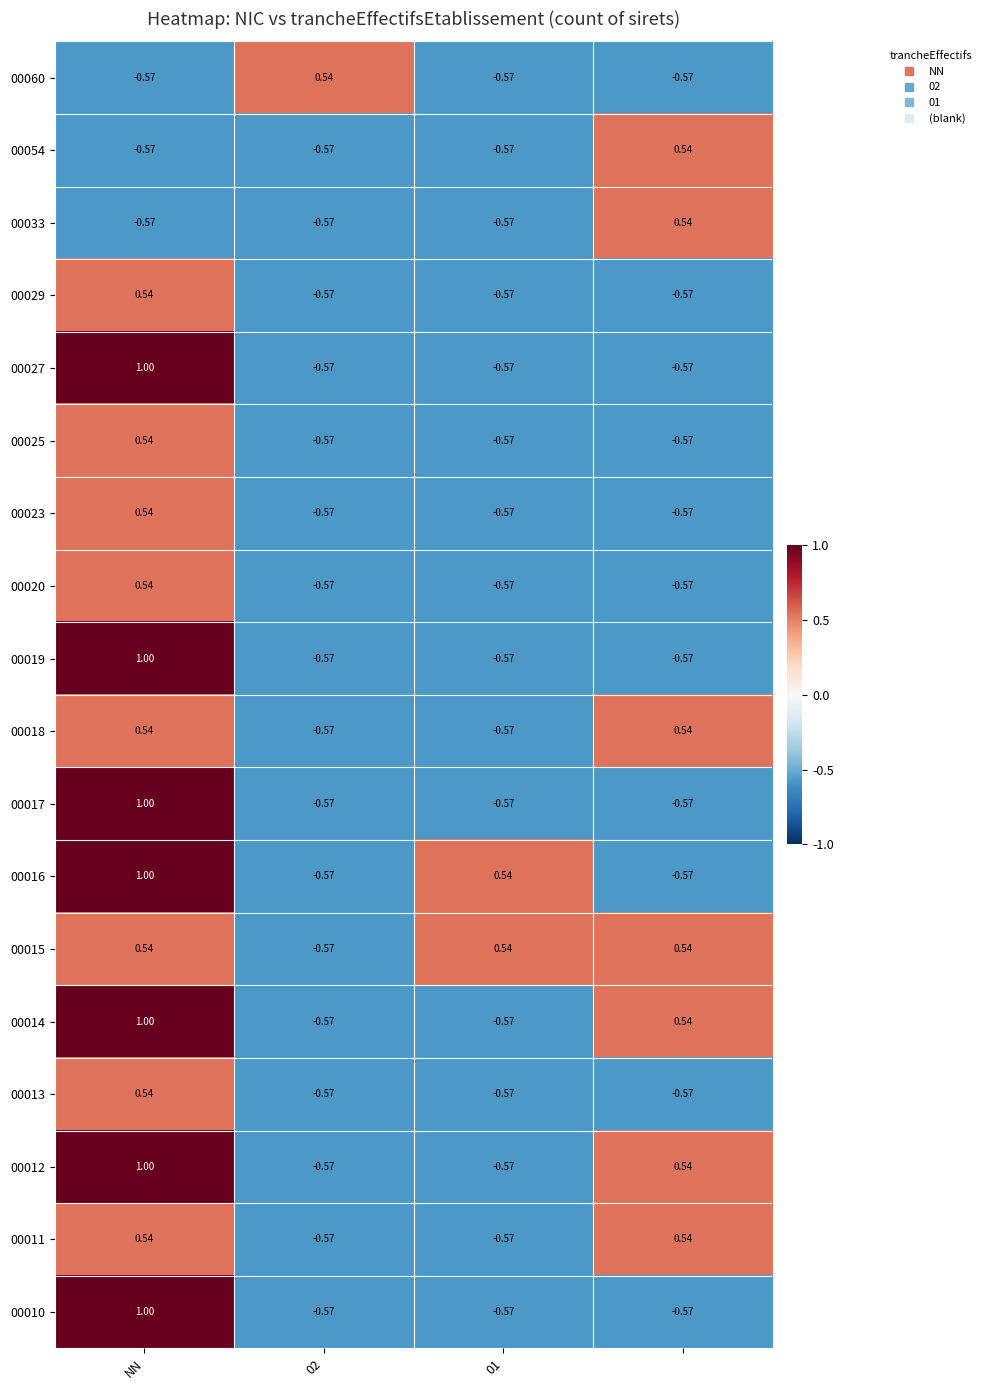

How many data points in 00010 are above 0?

1